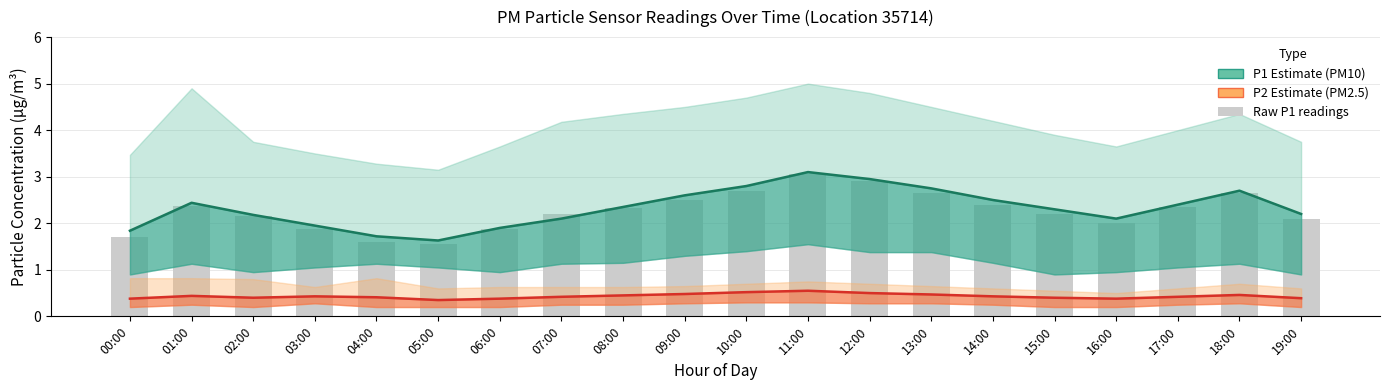

Which category has the highest value in the P2 Estimate series?

11:00